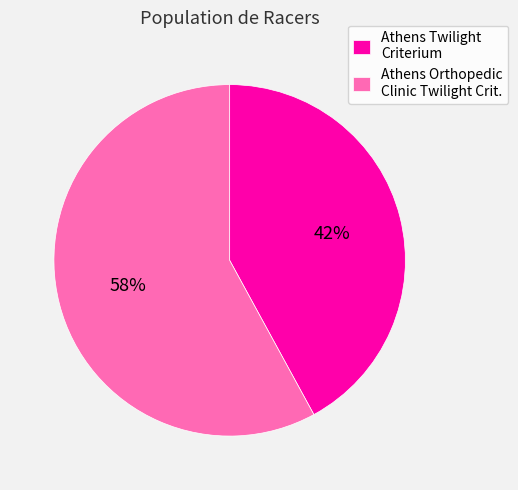

How many segments does this pie chart have?

2